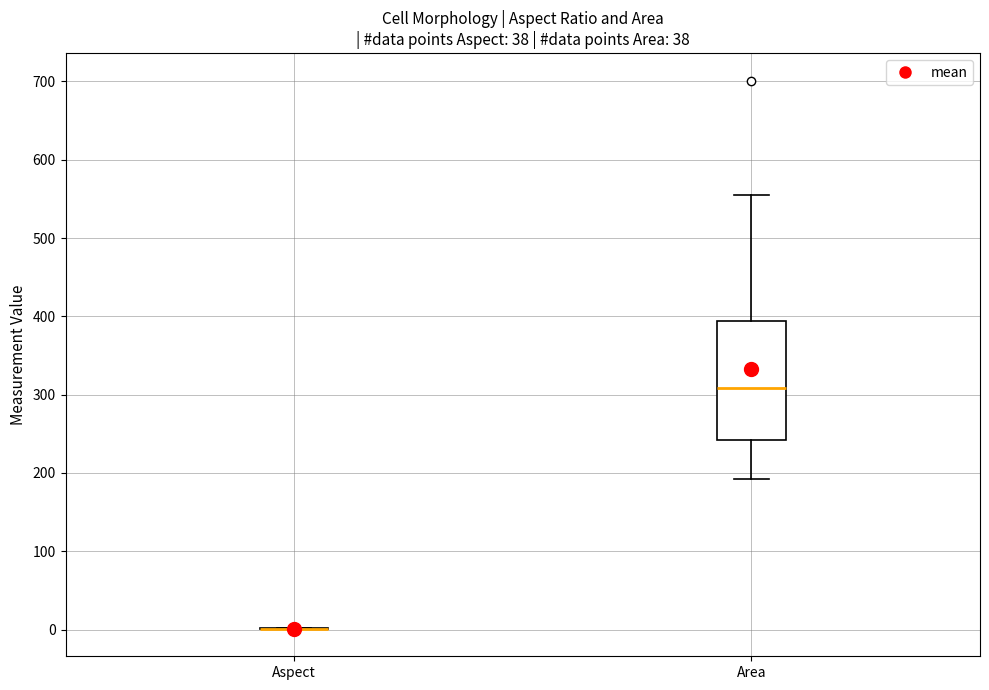

Reading left to right, read every box against the y-axis: the position of its median line, the range the box covers, and the ends of its whiskers. The values are not printed on the chart, so give them approximately, as read against the axis.

Aspect: box collapsed to a line at 0, whiskers 0 to 0
Area: median 310, box 240 to 390, whiskers 190 to 550